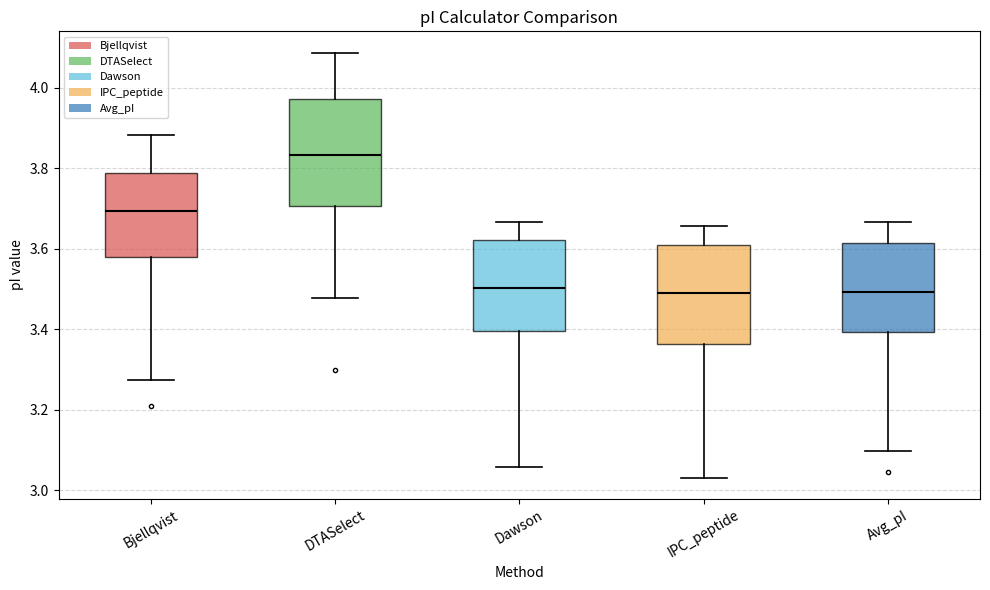

Reading left to right, read every box against the y-axis: the position of its median line, the range the box covers, and the ends of its whiskers. The values are not printed on the chart, so give them approximately, as read against the axis.

Bjellqvist: median 3.70, box 3.58 to 3.78, whiskers 3.28 to 3.88
DTASelect: median 3.84, box 3.70 to 3.98, whiskers 3.48 to 4.08
Dawson: median 3.50, box 3.40 to 3.62, whiskers 3.06 to 3.66
IPC_peptide: median 3.50, box 3.36 to 3.62, whiskers 3.04 to 3.66
Avg_pI: median 3.50, box 3.40 to 3.62, whiskers 3.10 to 3.66